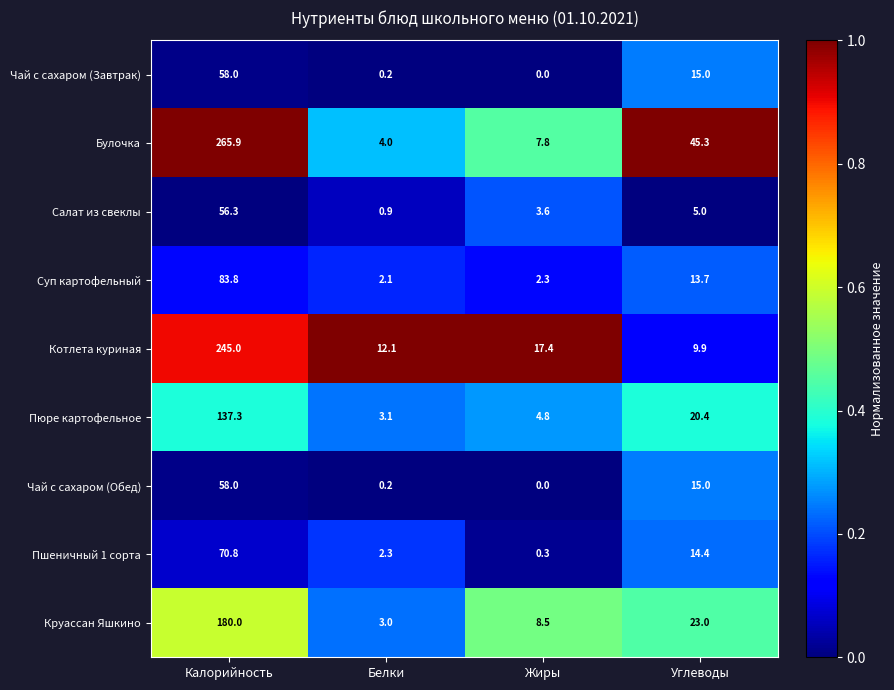

How many distinct data groups are displayed?

9